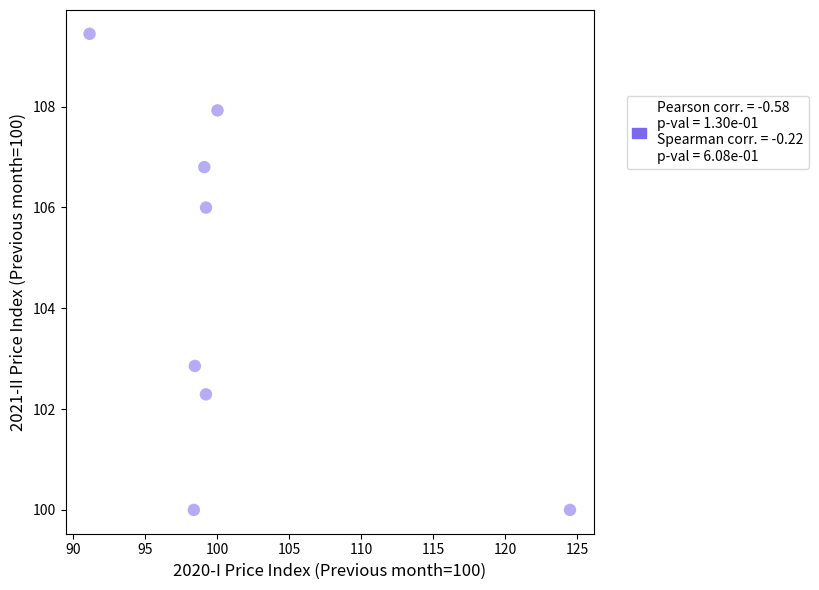

What is the range of Y values (max minus min)?

9.4